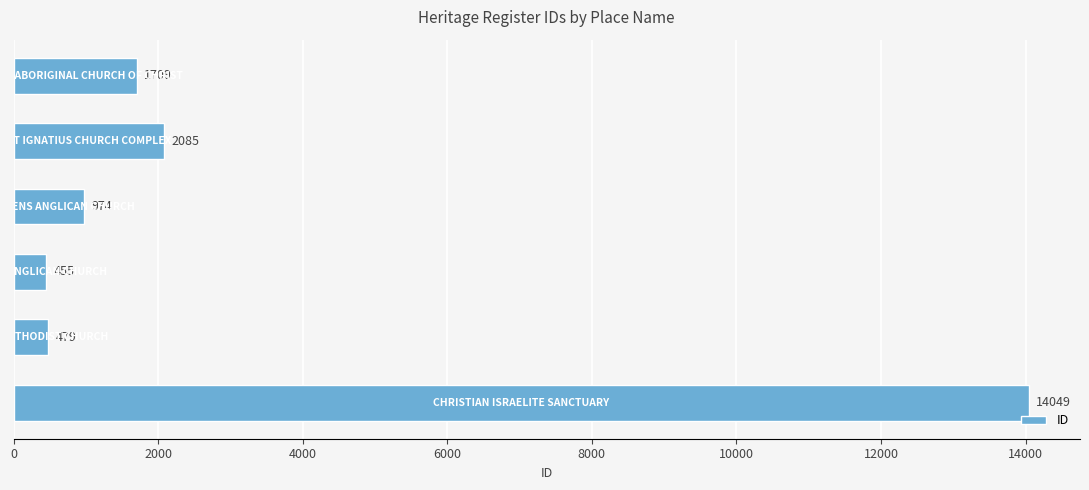

What is the difference between the maximum and second lowest values?

13570